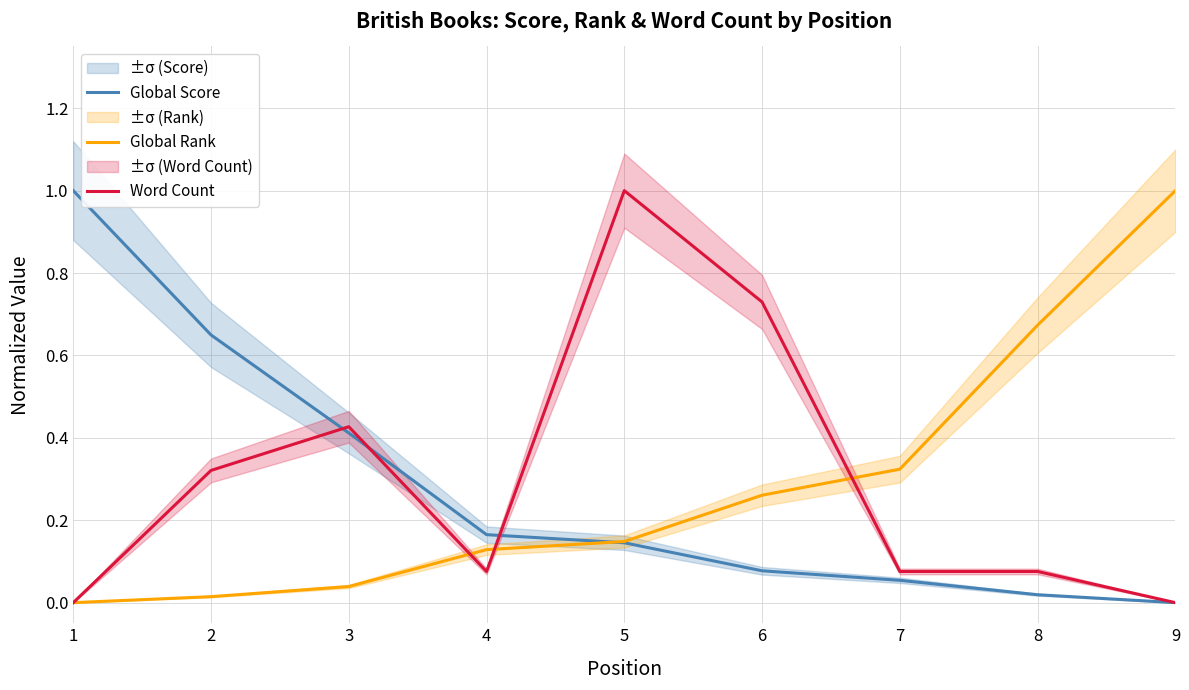

Read the Global Rank value at 5.

0.1